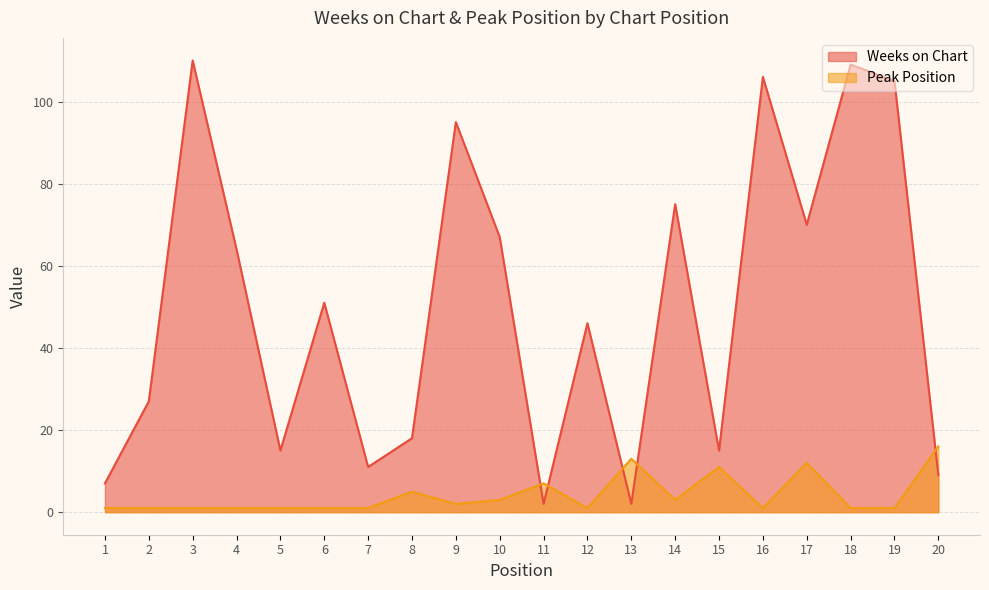

Count the number of categories in the chart.

20